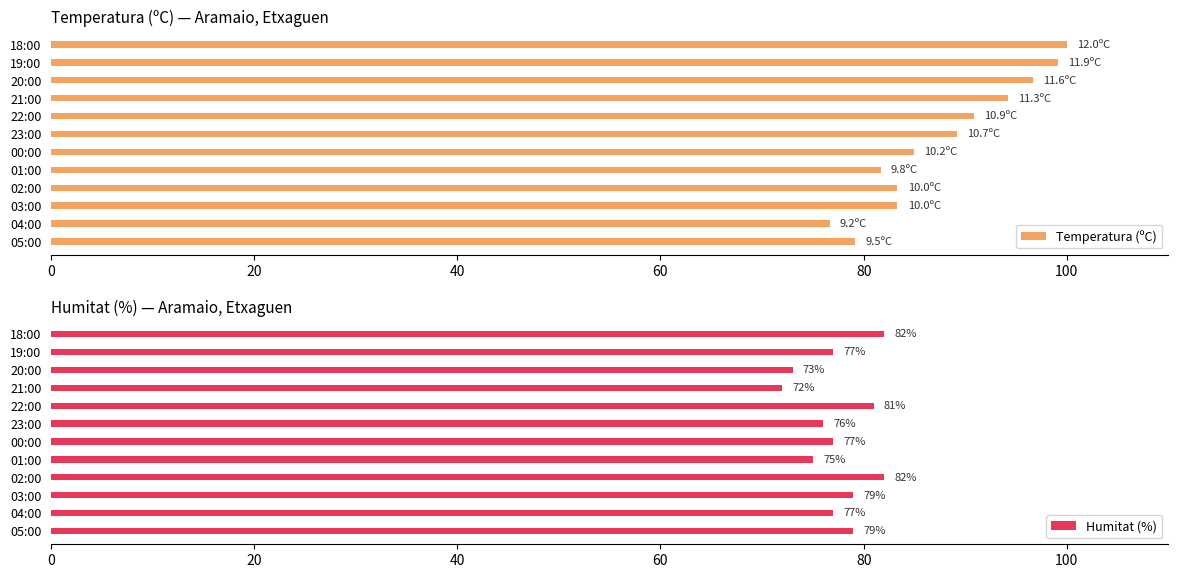

What is the sum of the Temperatura (ºC) values at 01:00 and 22:00?

172.5